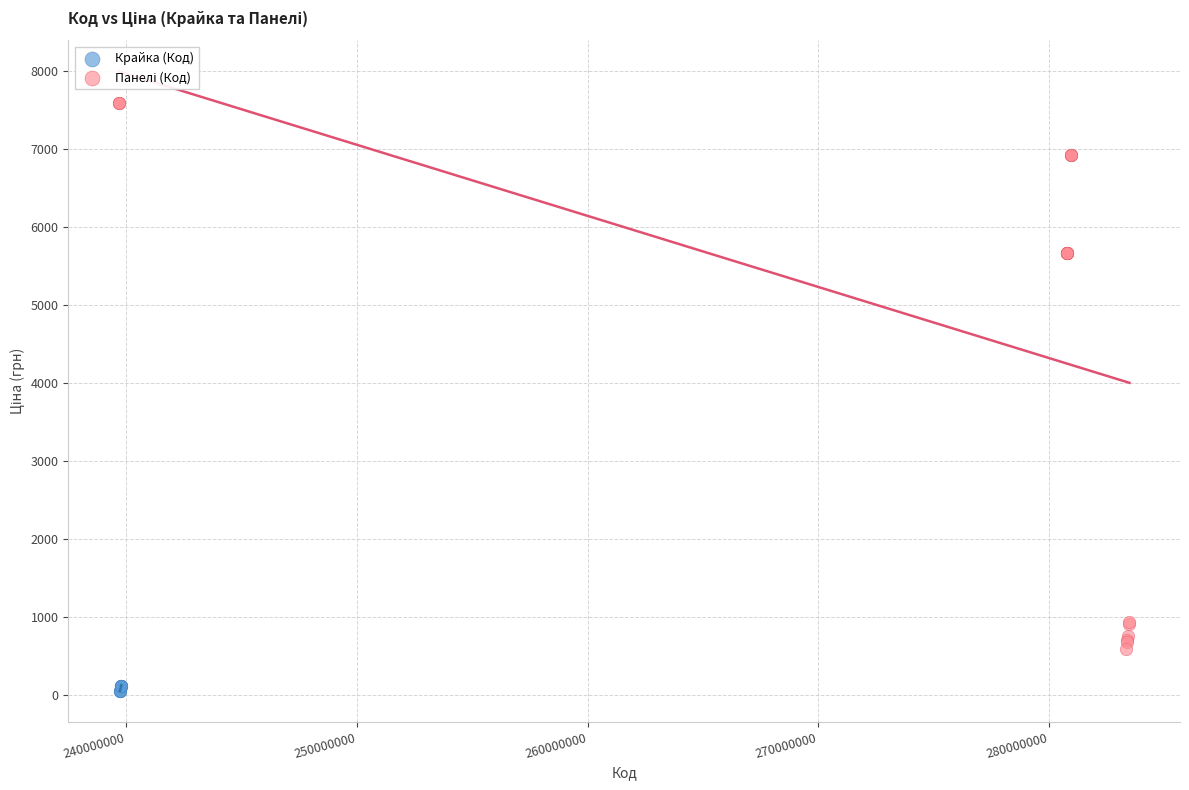

Which series reaches the minimum Y coordinate?

Крайка (Код)